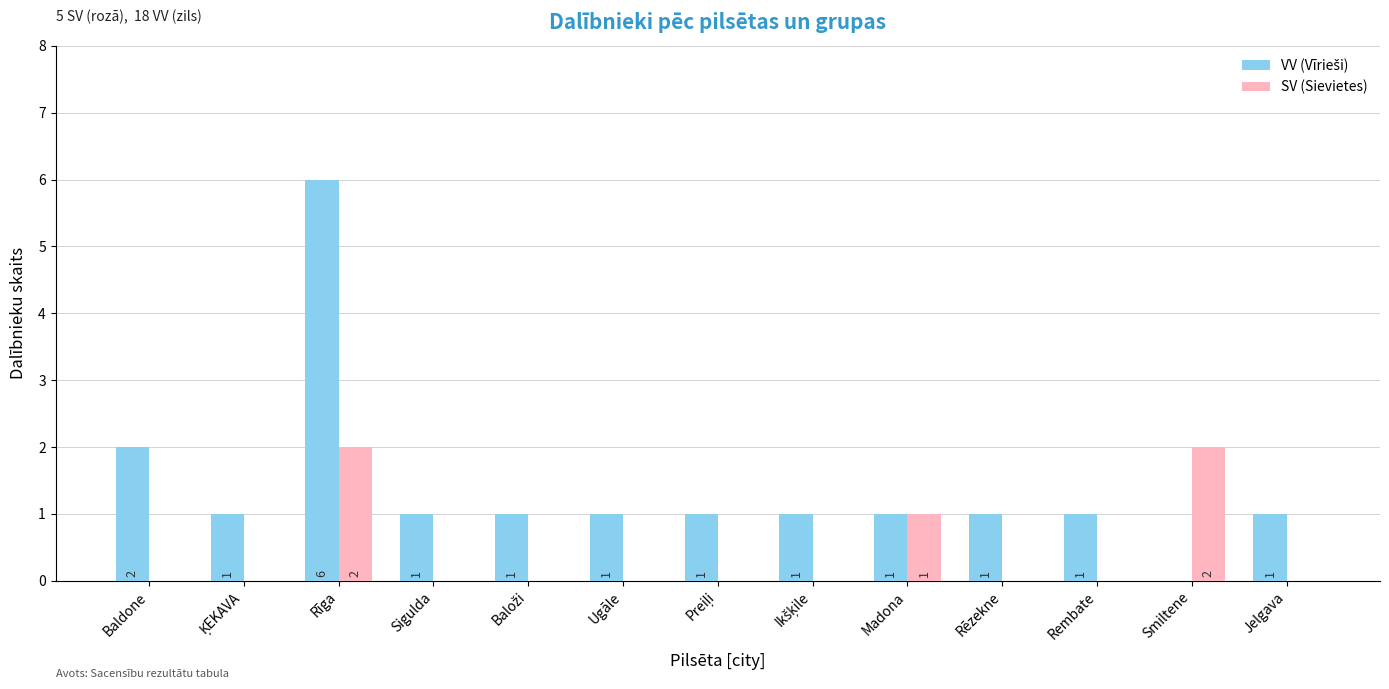

How many SV (Sievietes) values are between 0 and 1?

11